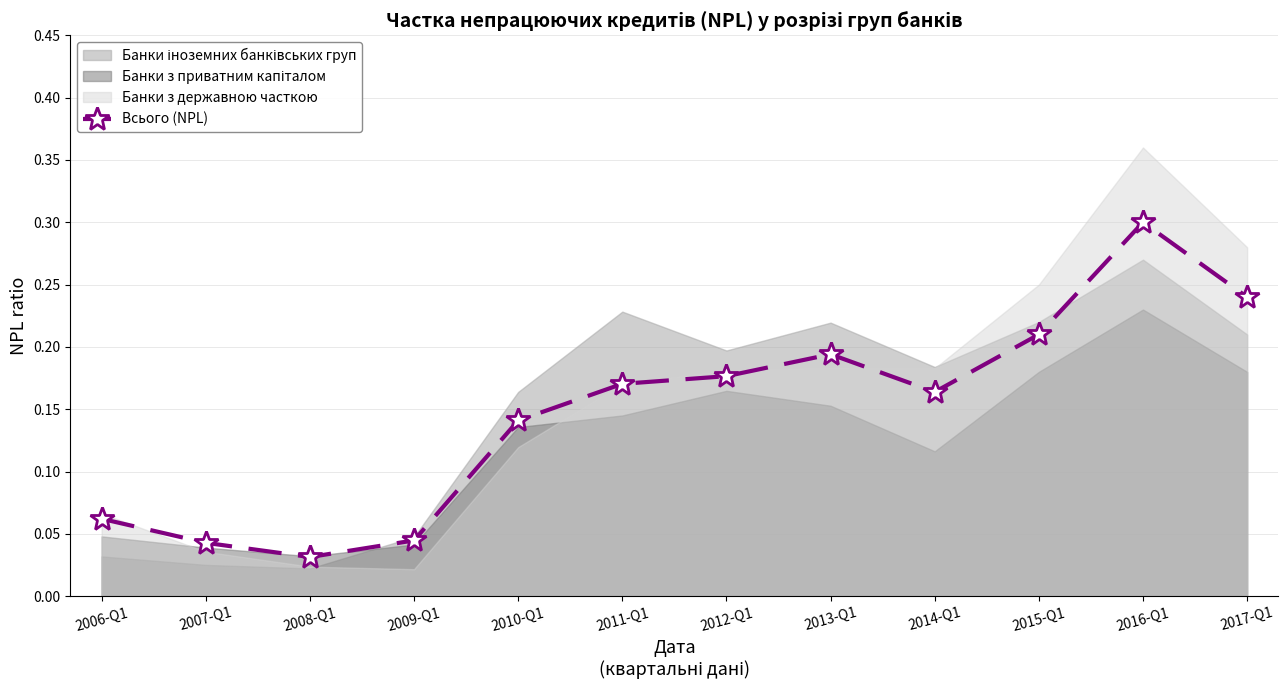

Where is the first local maximum?

2013-Q1